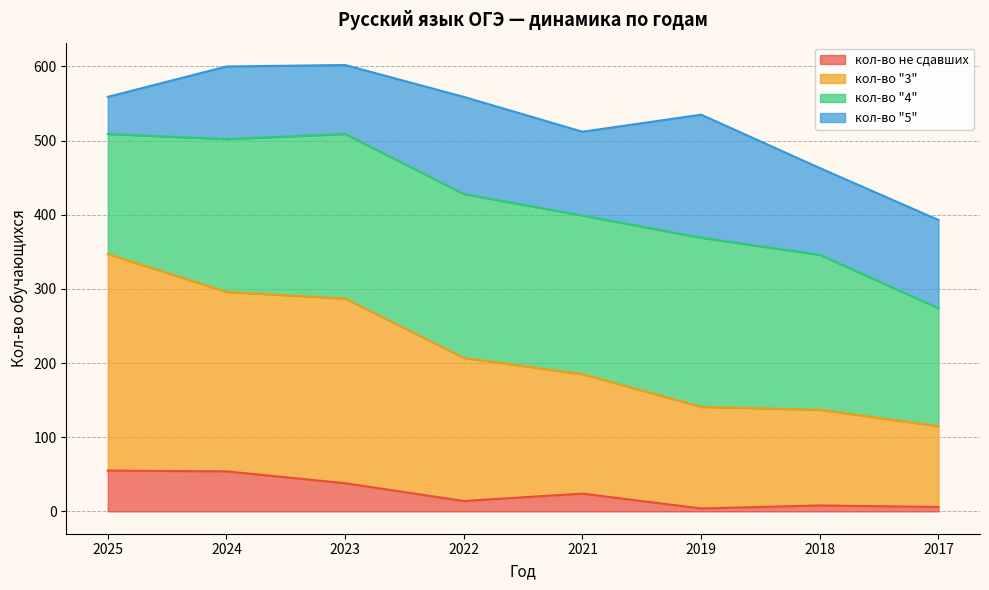

What is the total value across all series at 2024?

600